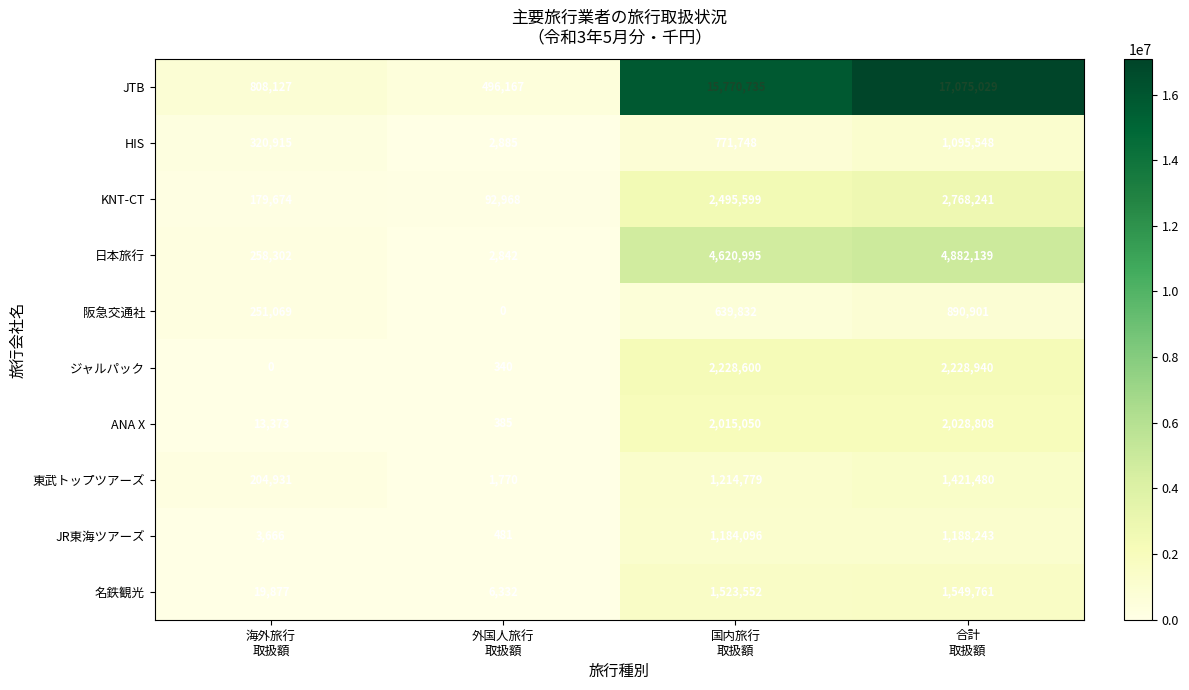

Count the HIS values in the range 320915 to 1095548.

3